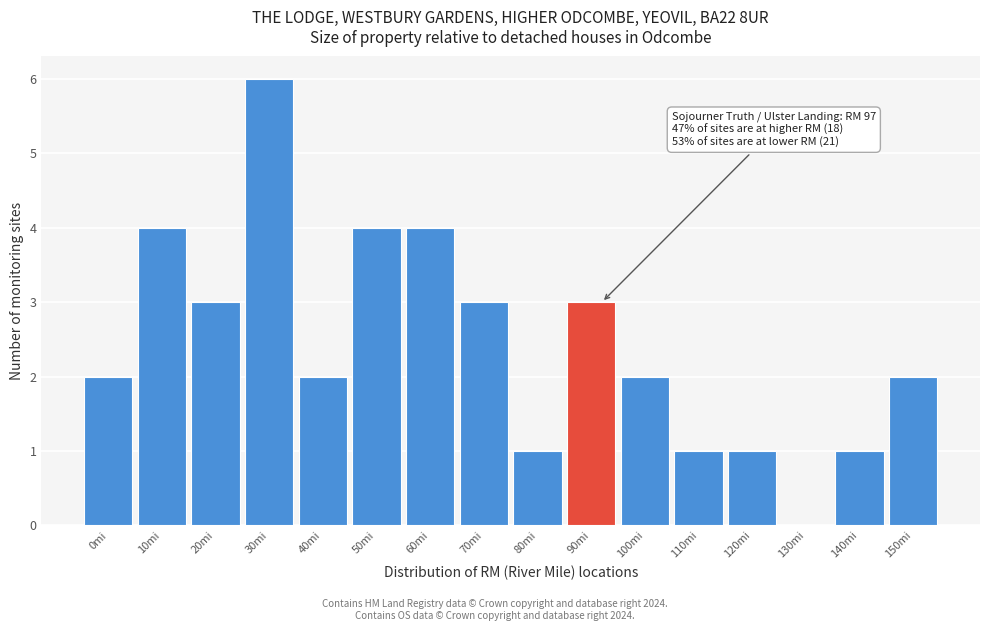

Reading left to right, list all the values displayed in this chart.

0mi=2	10mi=4	20mi=3	30mi=6	40mi=2	50mi=4	60mi=4	70mi=3	80mi=1	90mi=3	100mi=2	110mi=1	120mi=1	130mi=0	140mi=1	150mi=2